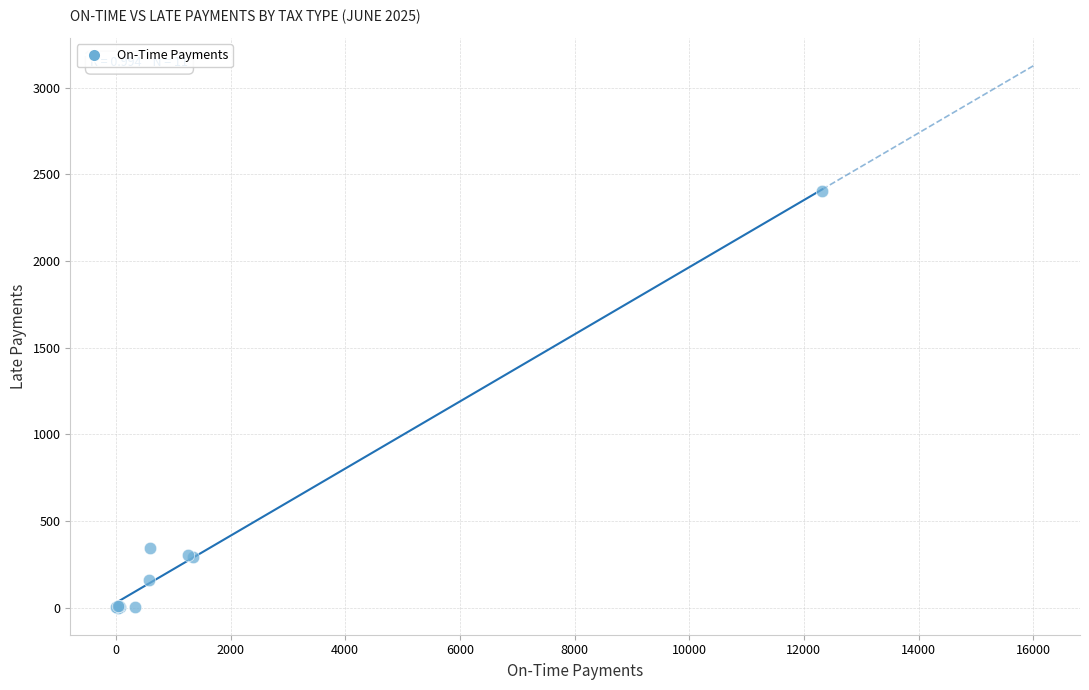

What Y value in the scatter plot is closest to 1201?

344.5